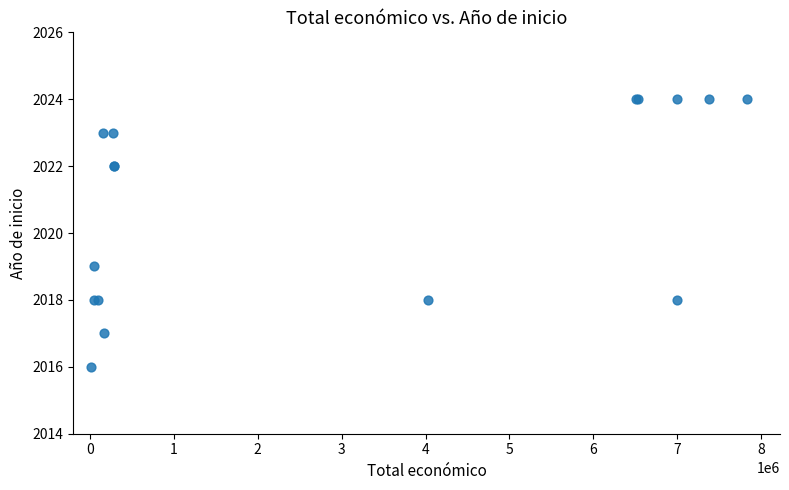

What Y value in the scatter plot is closest to 2020?

2019